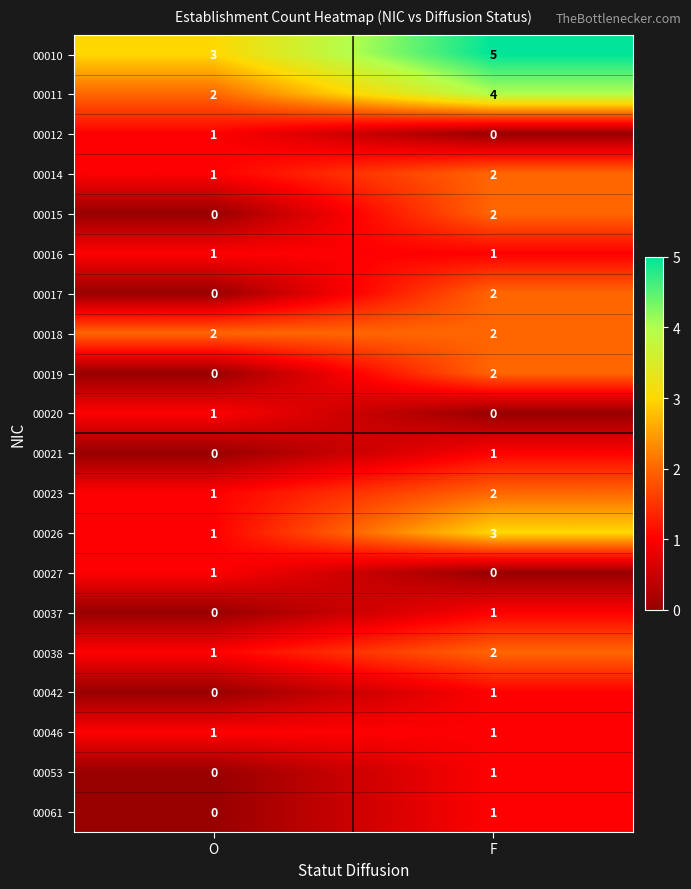

What is the total value across all series at O?

16